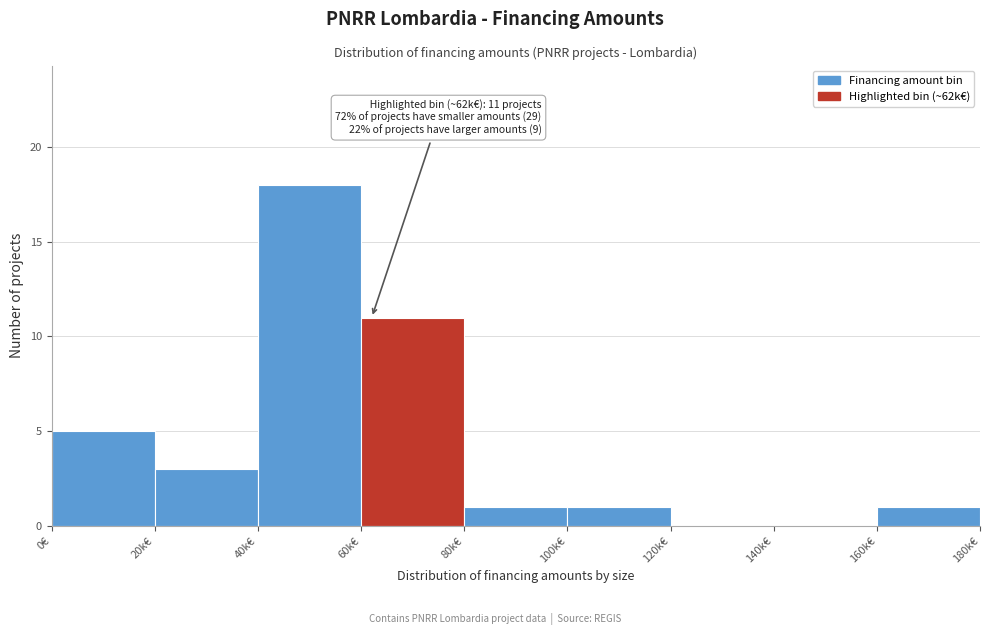

Reading left to right, list all the values displayed in this chart.

0€=5	20k€=3	40k€=18	60k€=11	80k€=1	100k€=1	120k€=0	140k€=0	160k€=1